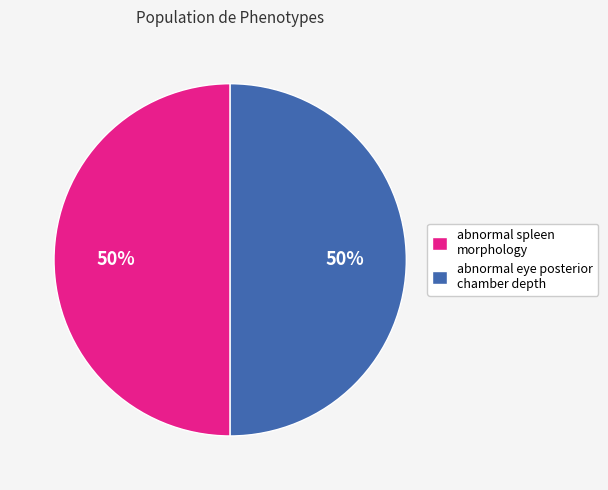

To the nearest percent, what portion does abnormal eye posterior chamber depth represent?

50%